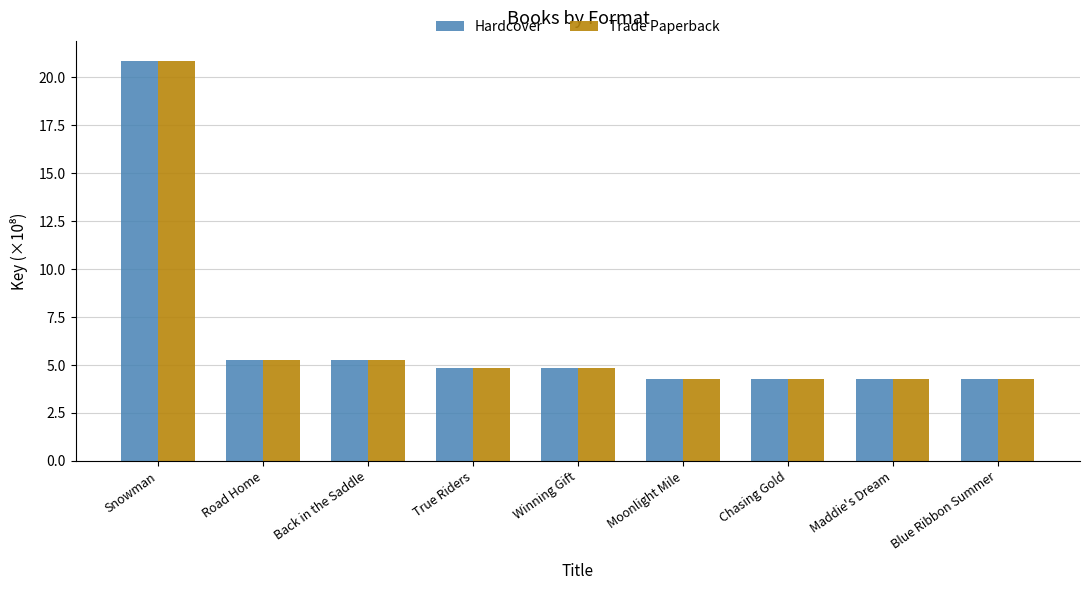

What is the minimum value shown in the chart?

4.3